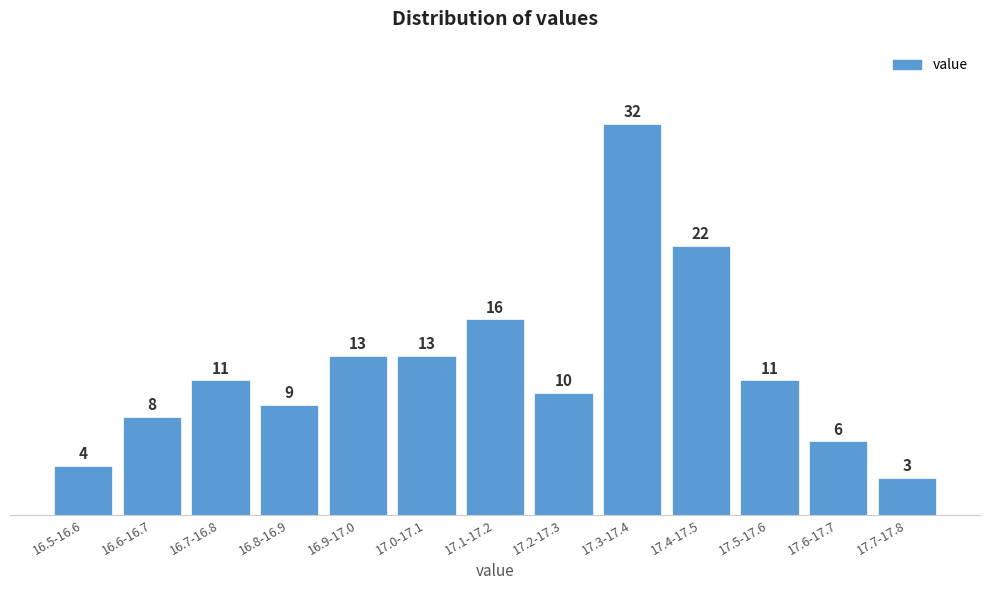

Reading right to left, extract all data points from this chart.

3	6	11	22	32	10	16	13	13	9	11	8	4